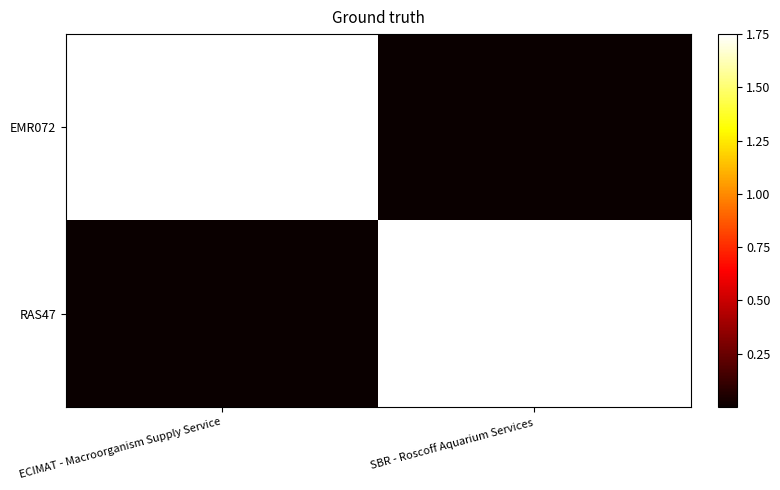

The RAS47 series shows 217587 at SBR - Roscoff Aquarium Services. True or false?

False